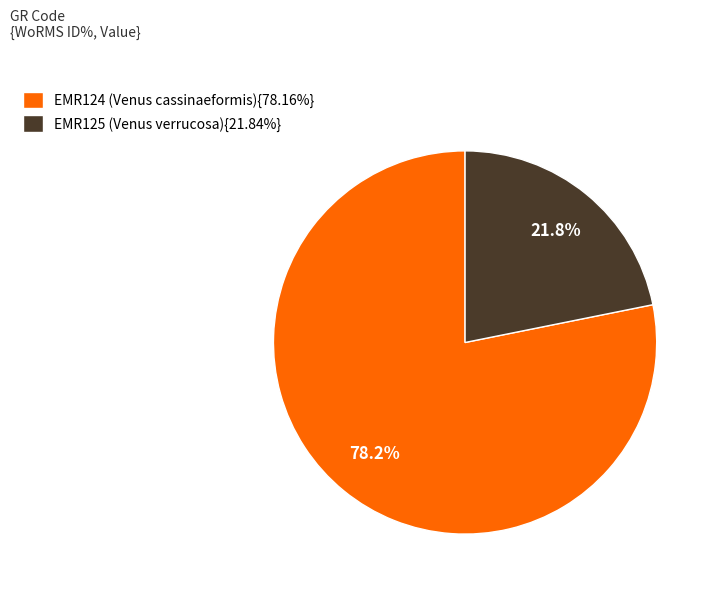

Is there a majority slice in this chart?

Yes